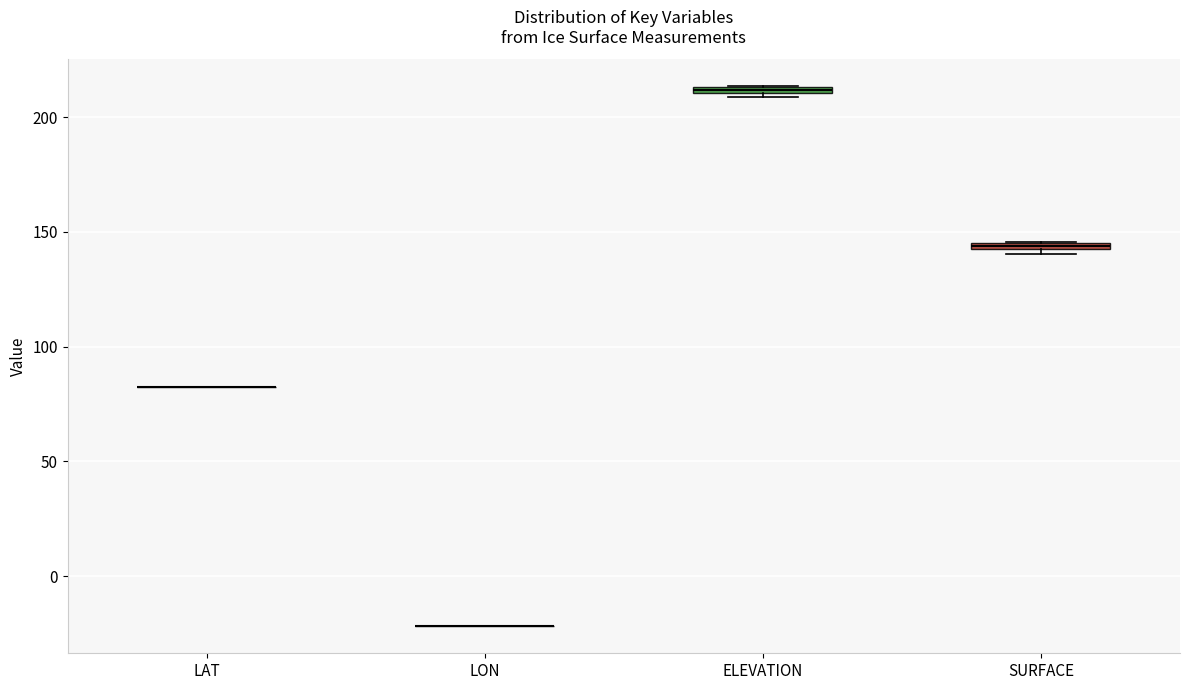

Where is the lower edge of the box for SURFACE on the y-axis? The values are not printed on the chart, so give them approximately, as read against the axis.

140